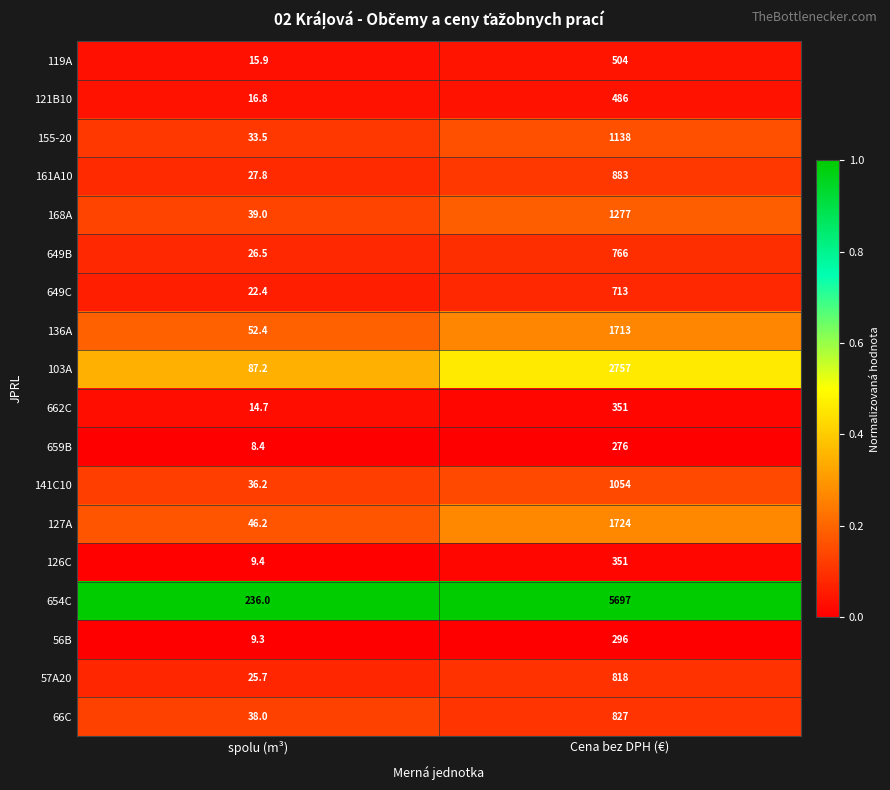

Which series has the largest total across all categories?

654C